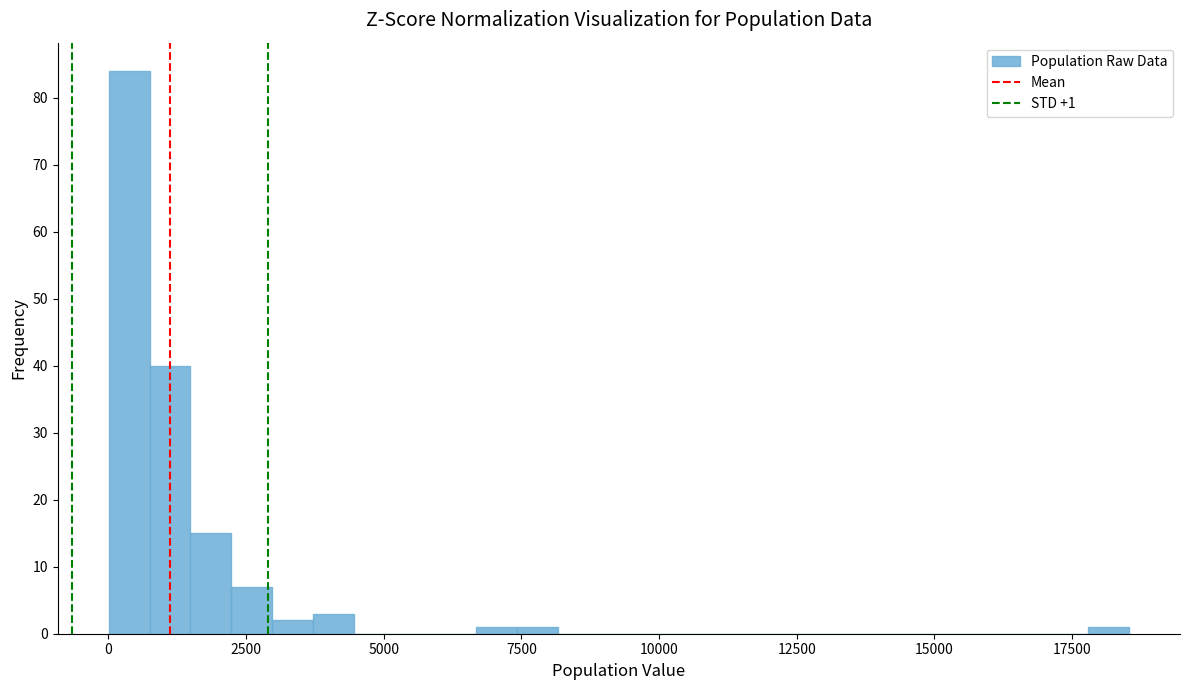

Read against the x-axis, roughly where is the centre of the tallest bar?

500